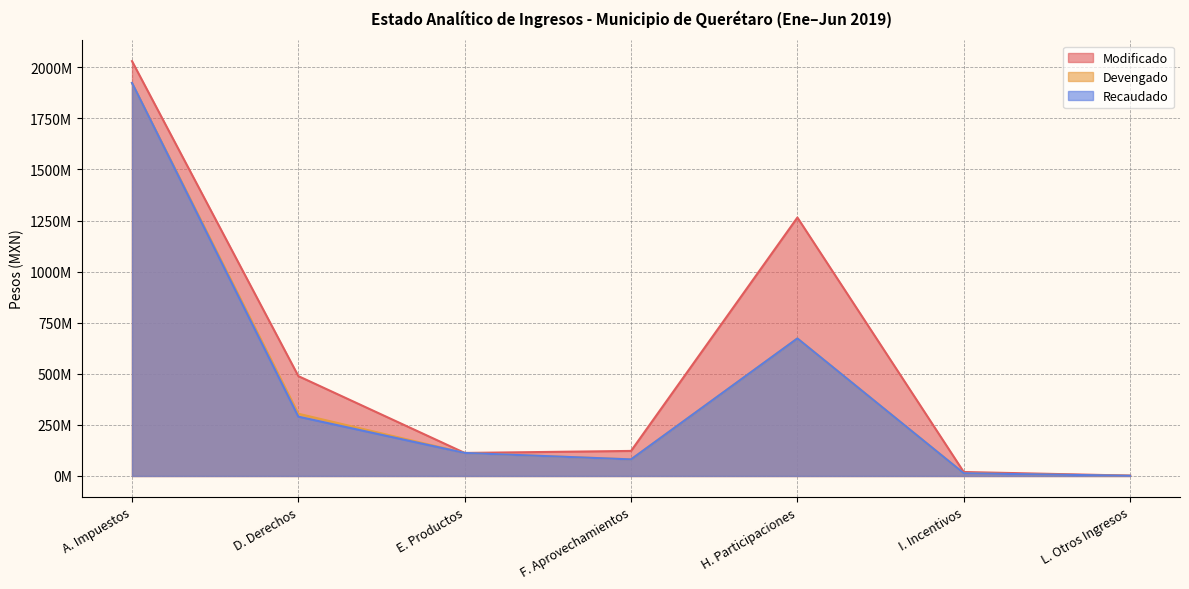

What is the value of the Recaudado point at the 5th from the left?

672895347.0